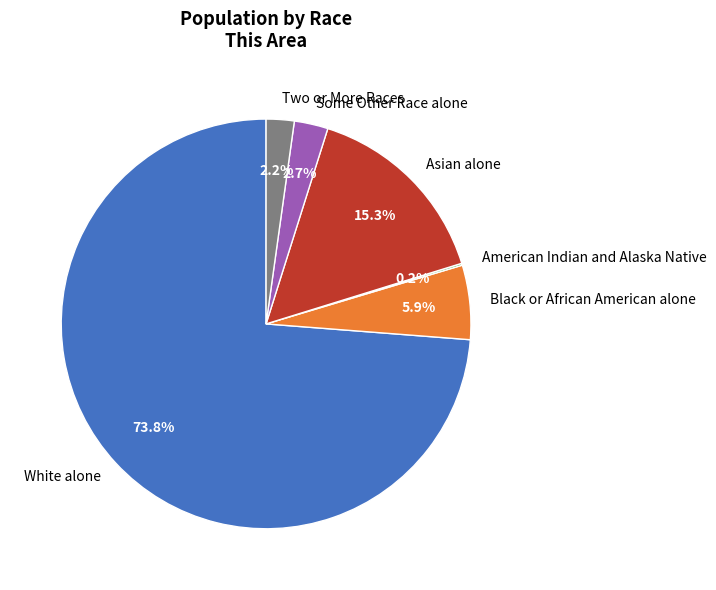

What percentage is NOT represented by Two or More Races?

97.8%